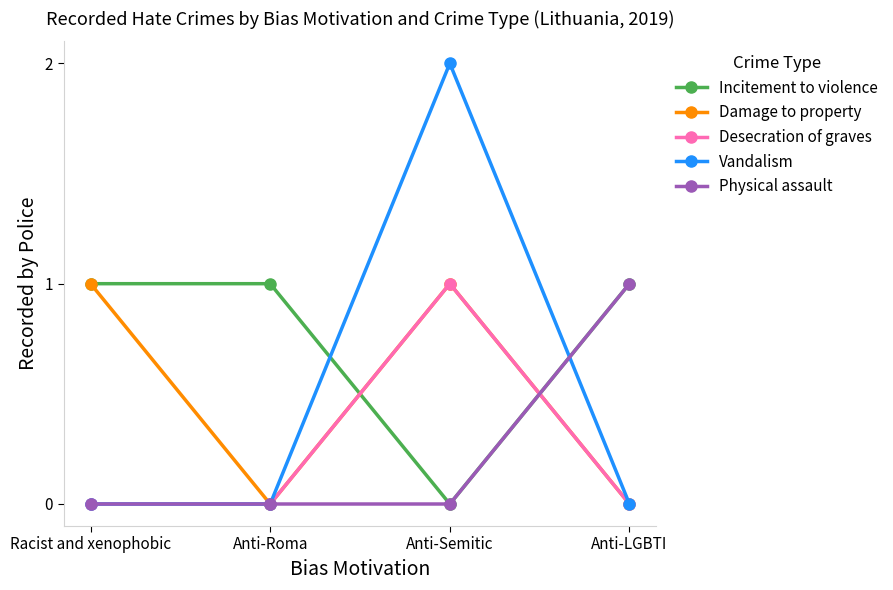

How many distinct data groups are displayed?

5